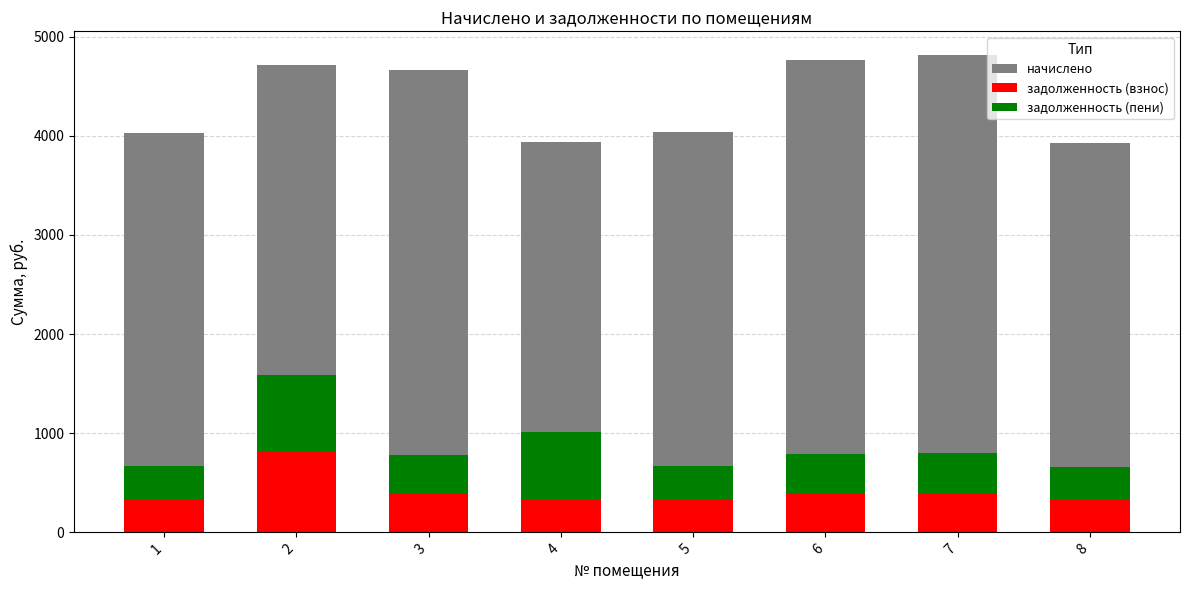

Count the number of data series in this chart.

3